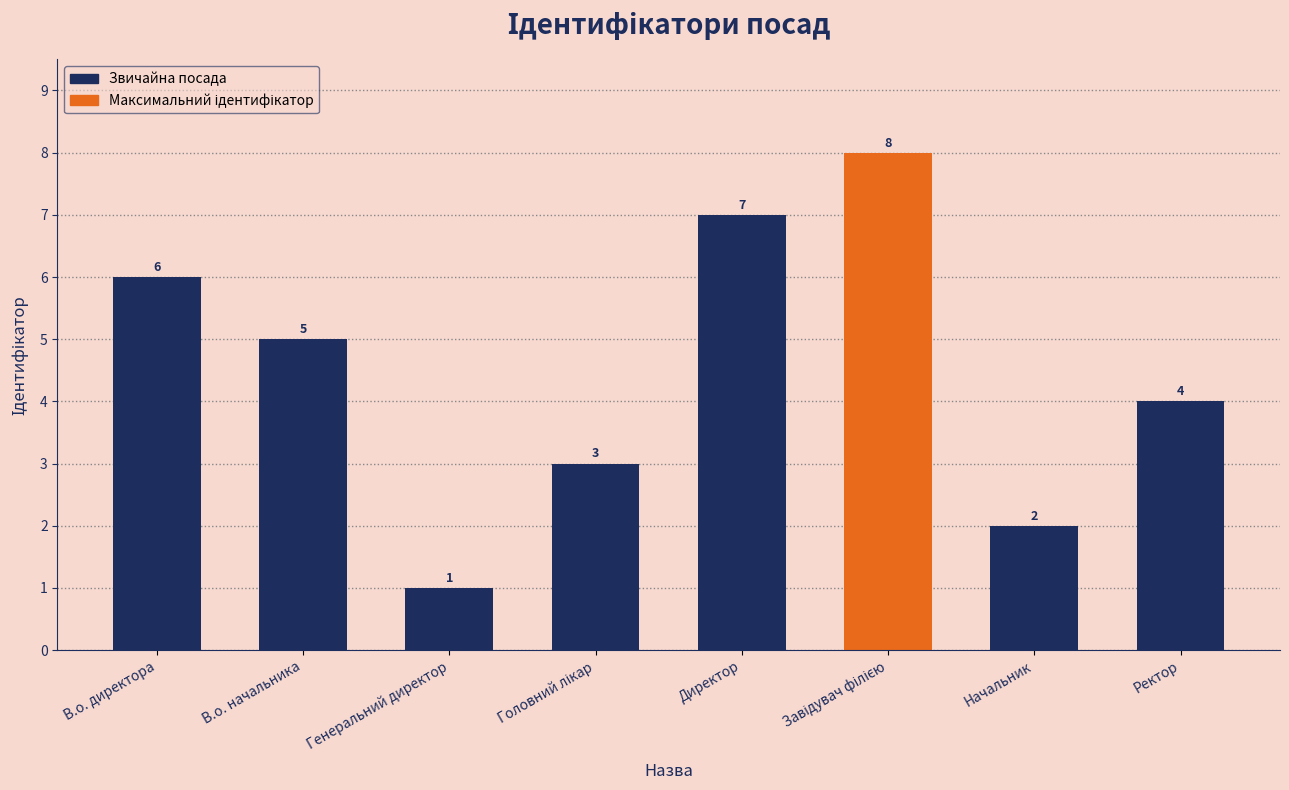

What is the maximum value shown in the chart?

8